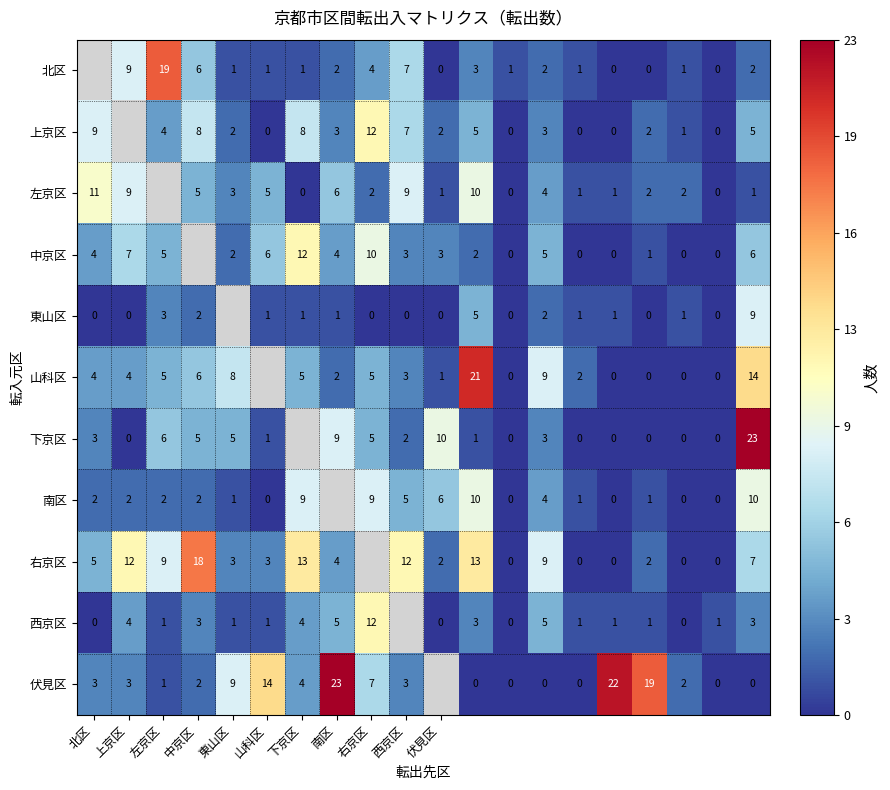

What is the sum of the 下京区 values at 北区 and 西京区?

5